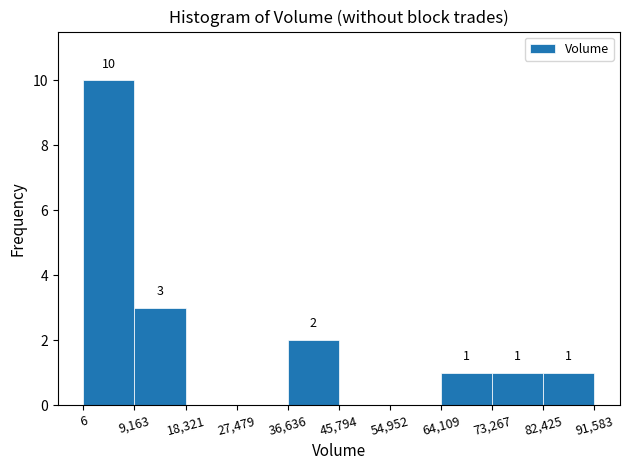

Over which range of the x-axis is the bar tallest?

6 to 9,163